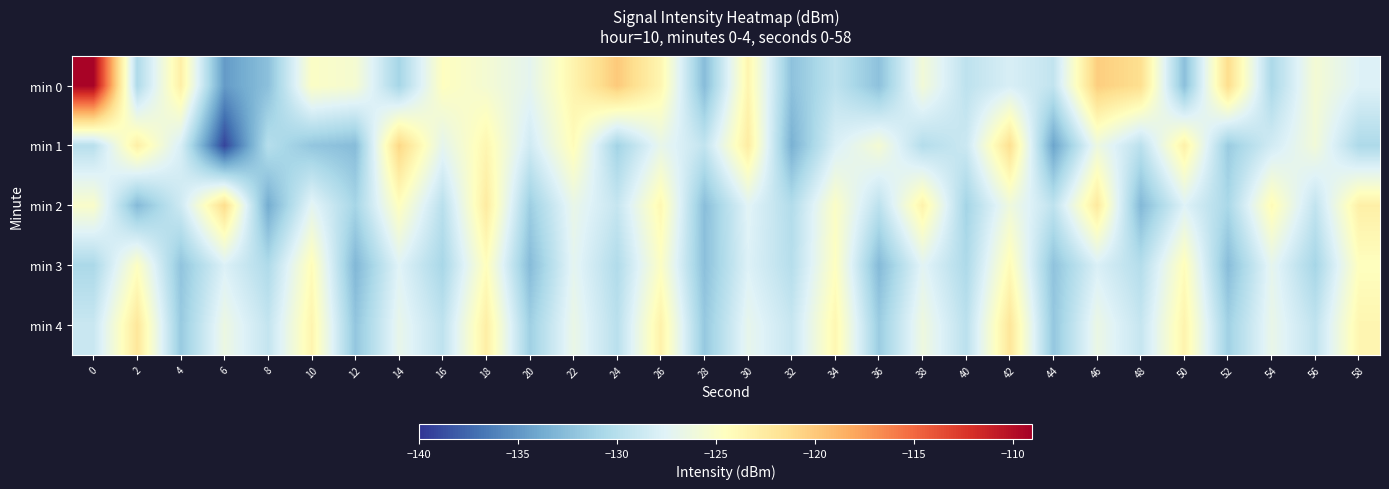

Which series has the largest total across all categories?

min 0